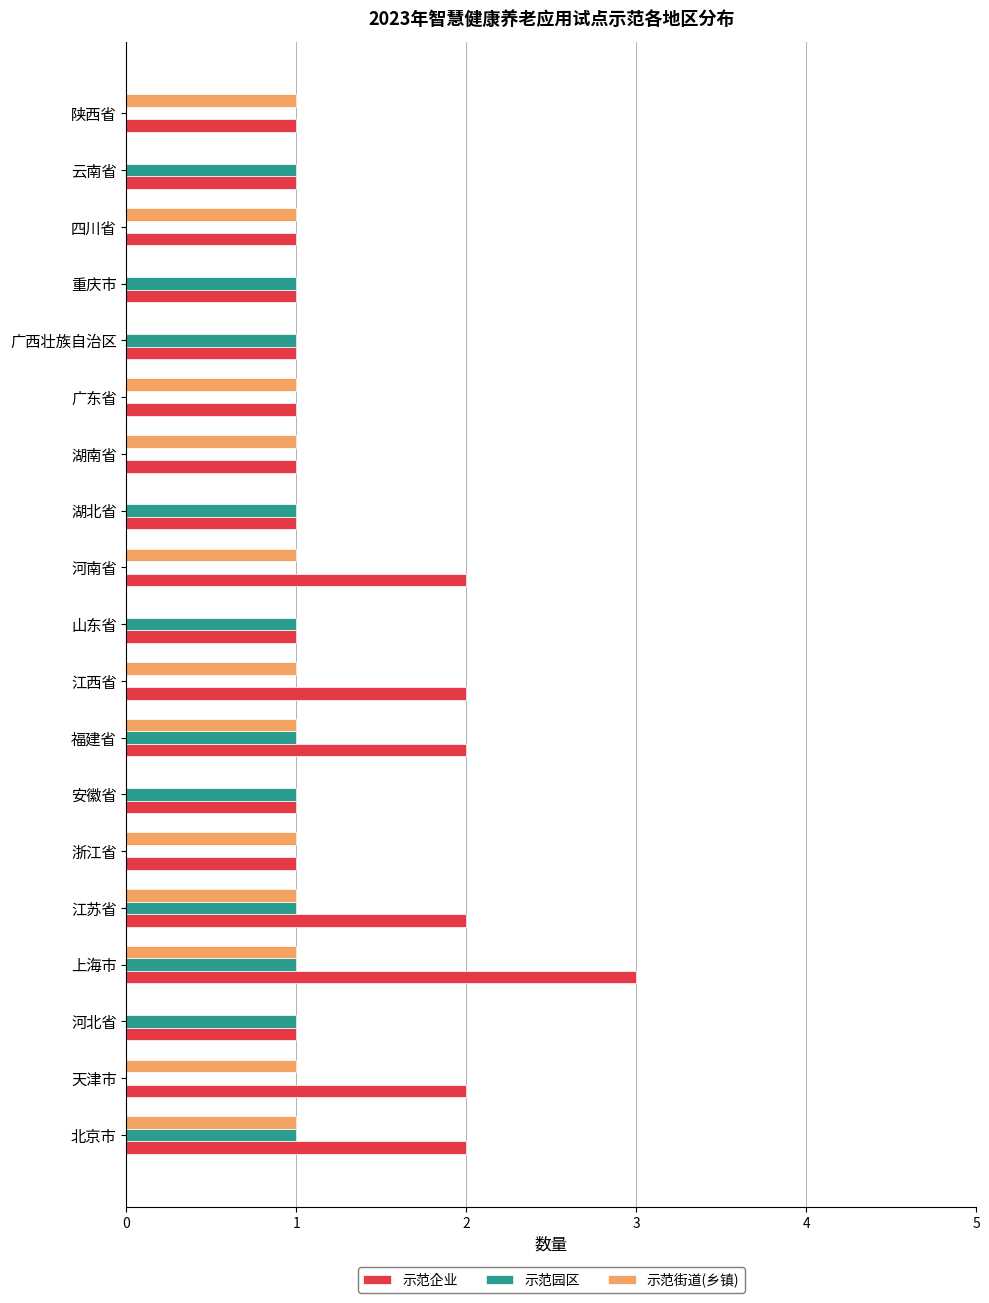

What are all the series names shown in the legend?

示范企业, 示范园区, 示范街道(乡镇)